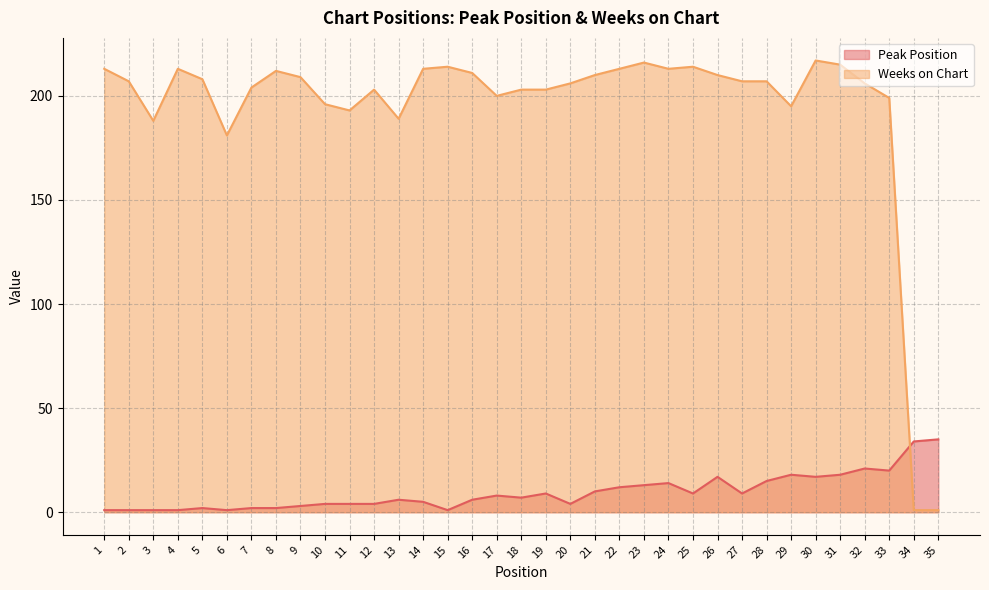

Is the value of Peak Position at 5 greater than the value of Weeks on Chart at 18?

No